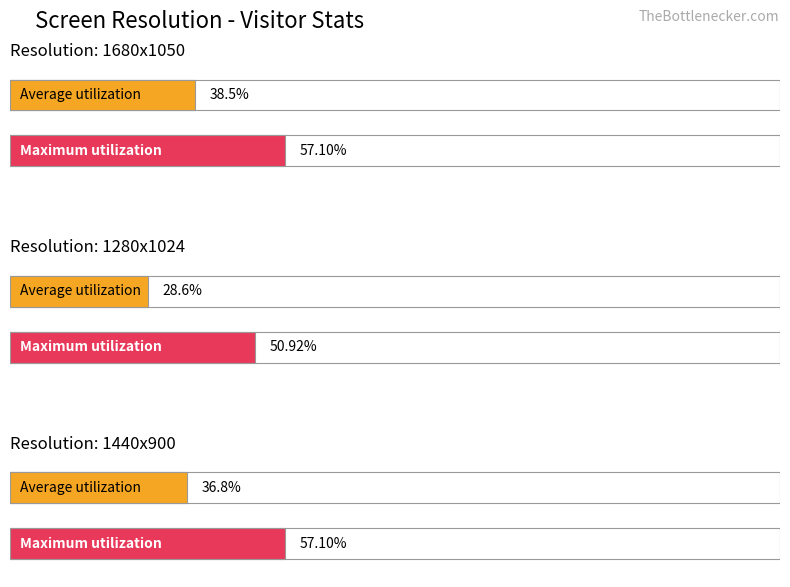

True or false: Average latitude has a value of 12.5 at 8.

False